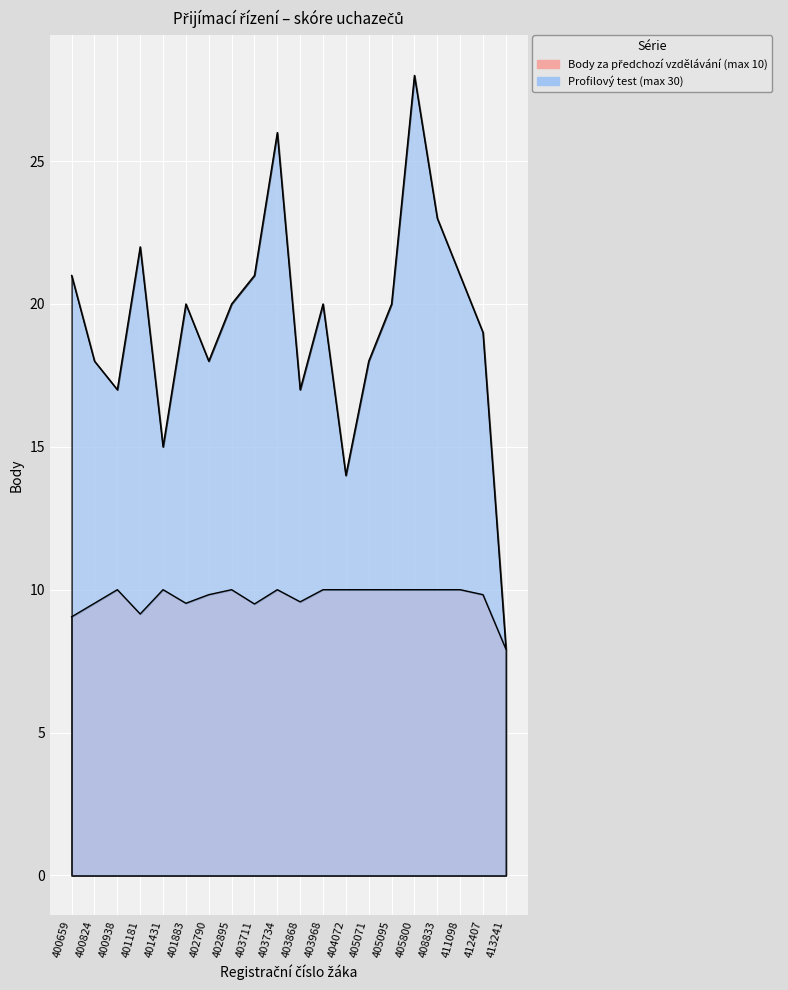

Reading left to right, extract all data points from this chart.

Body za předchozí vzdělávání (max 10): 400659=9.1	400824=9.5	400938=10.0	401181=9.2	401431=10.0	401883=9.5	402790=9.8	402895=10.0	403711=9.5	403734=10.0	403868=9.6	403968=10.0	404072=10.0	405071=10.0	405095=10.0	405800=10.0	408833=10.0	411098=10.0	412407=9.8	413241=7.9
Profilový test (max 30): 400659=21.0	400824=18.0	400938=17.0	401181=22.0	401431=15.0	401883=20.0	402790=18.0	402895=20.0	403711=21.0	403734=26.0	403868=17.0	403968=20.0	404072=14.0	405071=18.0	405095=20.0	405800=28.0	408833=23.0	411098=21.0	412407=19.0	413241=8.0